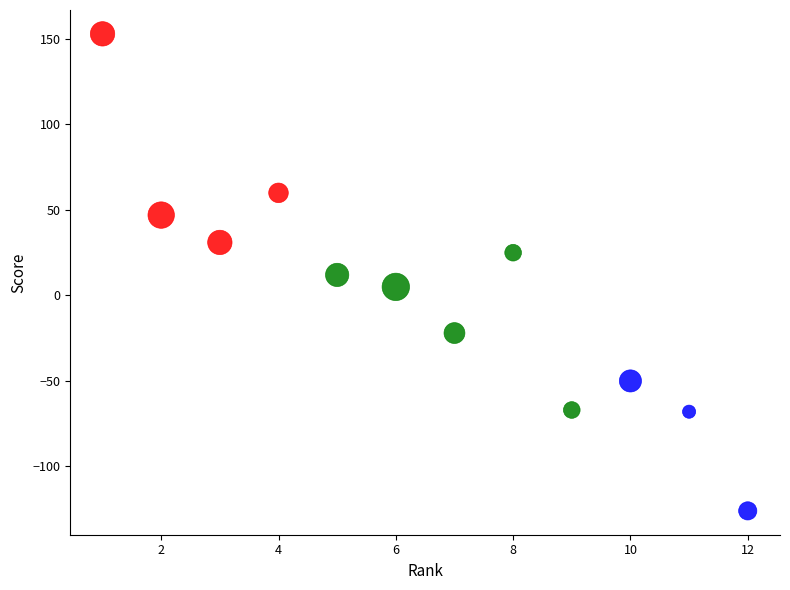

Which series contains the lowest Y value?

Points 0-4